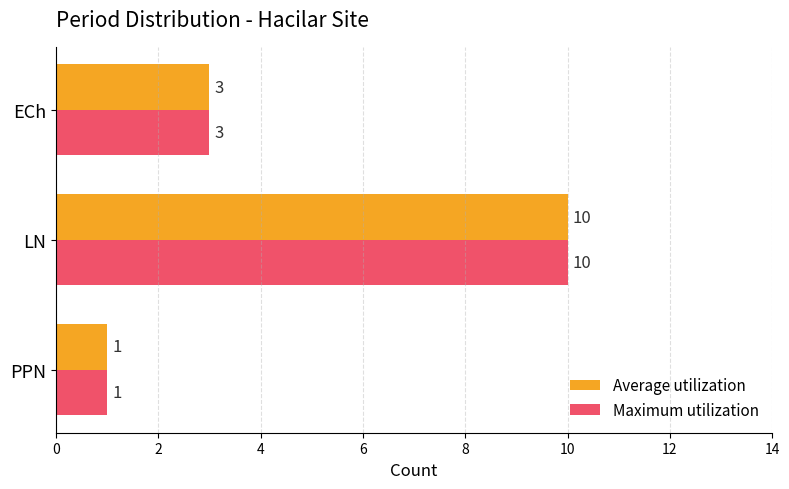

Is it true that Average utilization equals 3 at ECh?

True